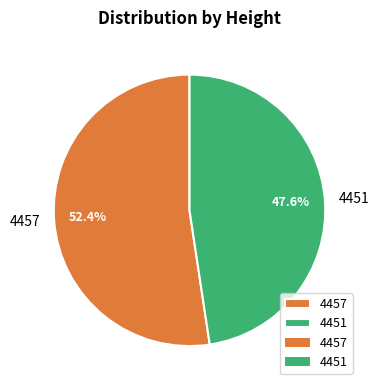

Approximately how many times larger is the value at 4451 compared to 4457?

0.9